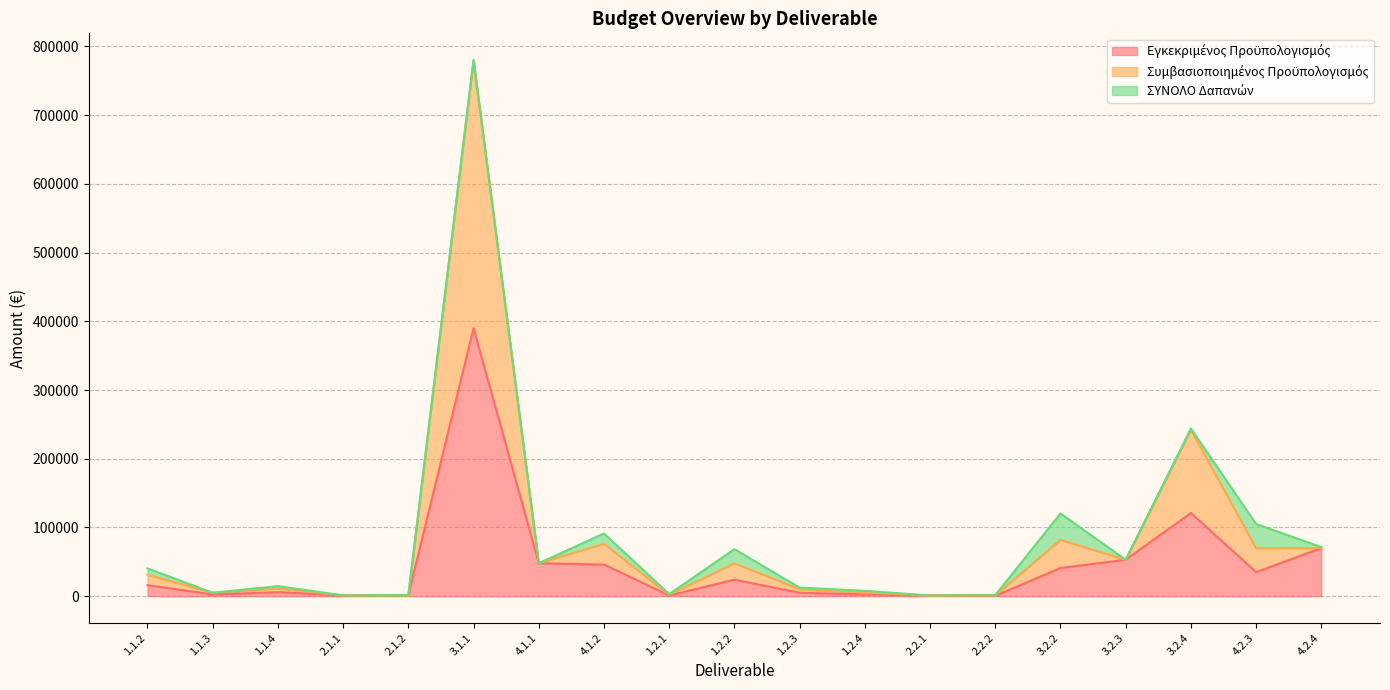

The Συμβασιοποιημένος Προϋπολογισμός series shows 5200.0 at 1.2.4. True or false?

True